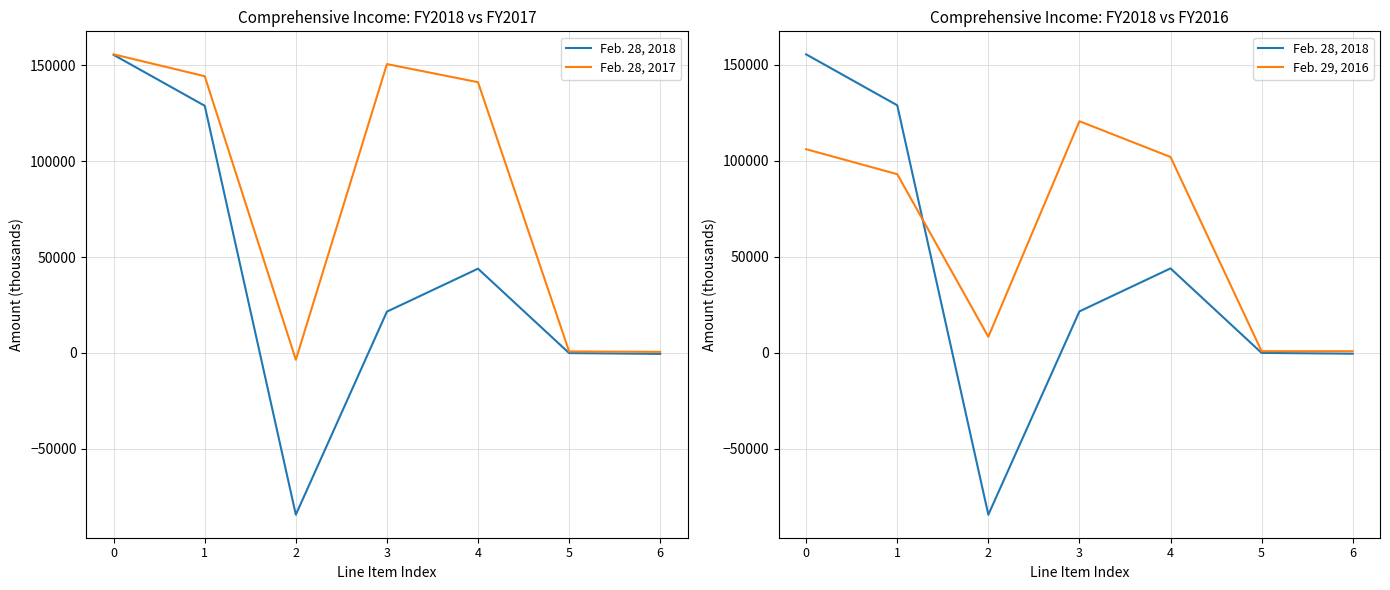

True or false: Feb. 29, 2016 has more than 1 points higher than both neighbors.

False